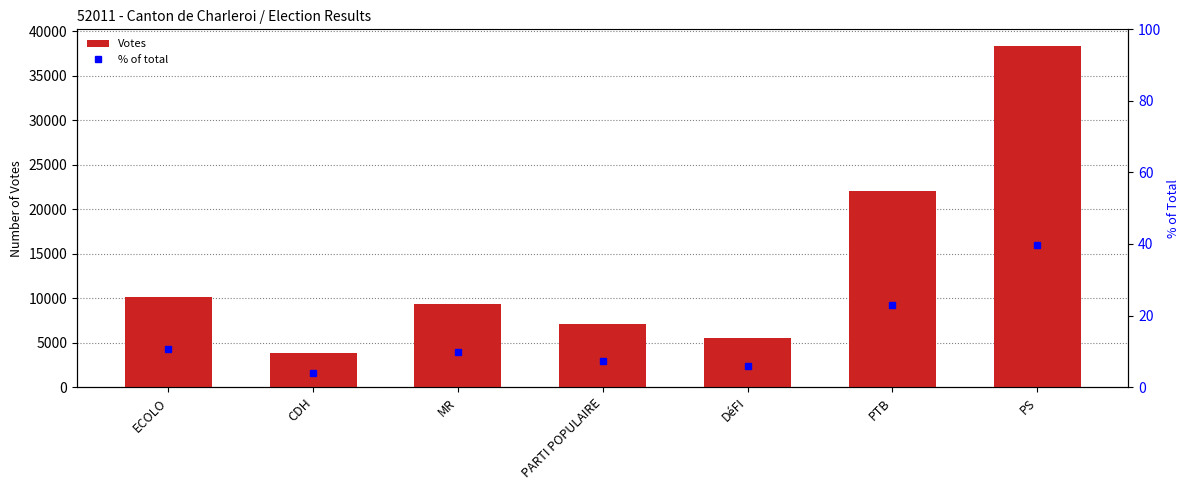

Which series changed the most between ECOLO and CDH?

Votes